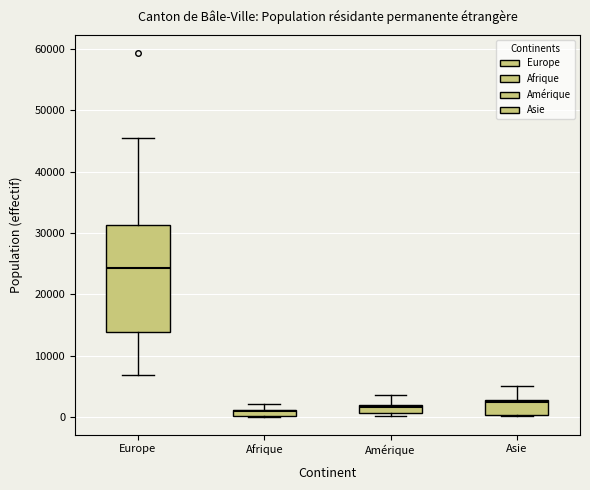

Which box's median line is the highest?

Europe